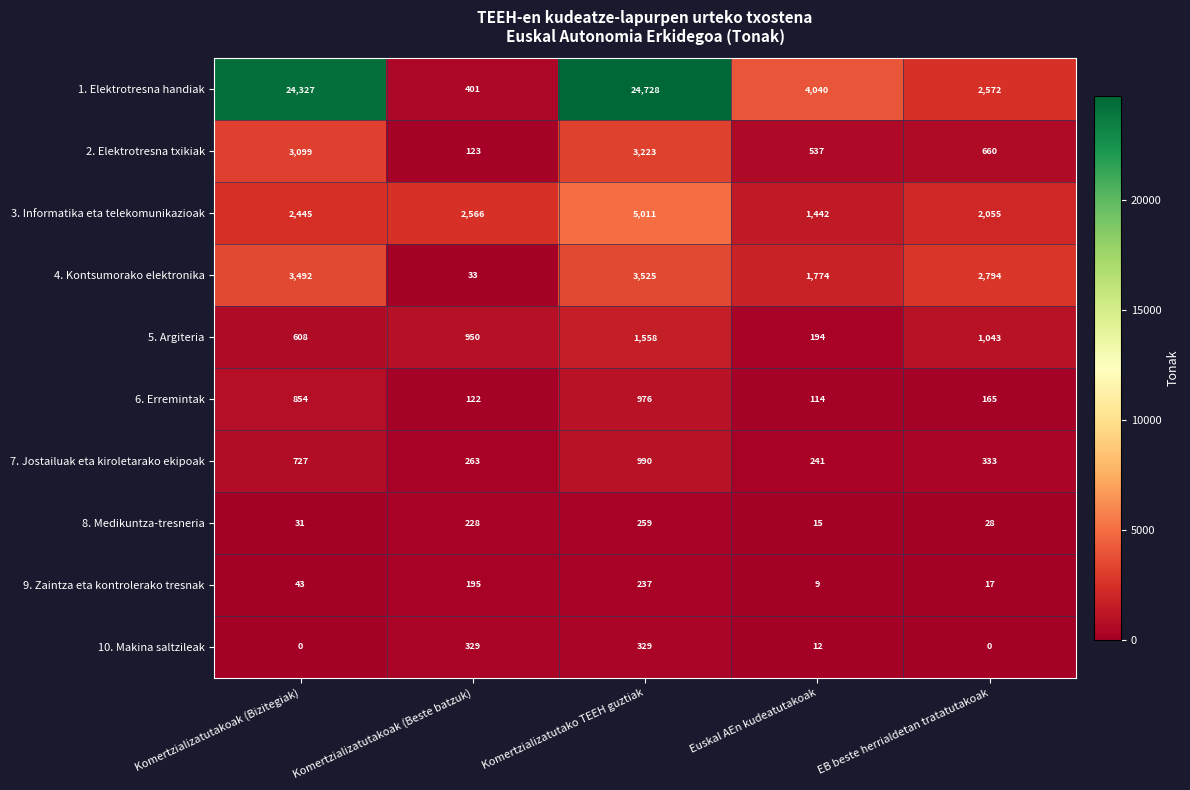

What is the total value across all series at EB beste herrialdetan tratatutakoak?

9667